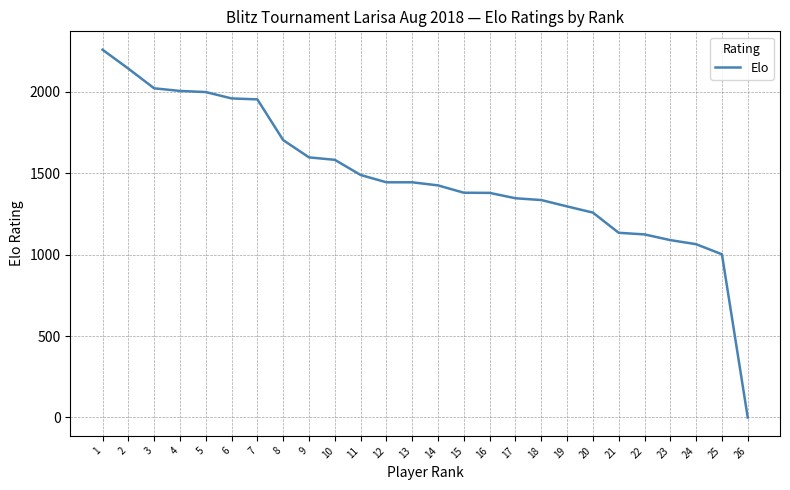

Which category has the highest value across all series?

1